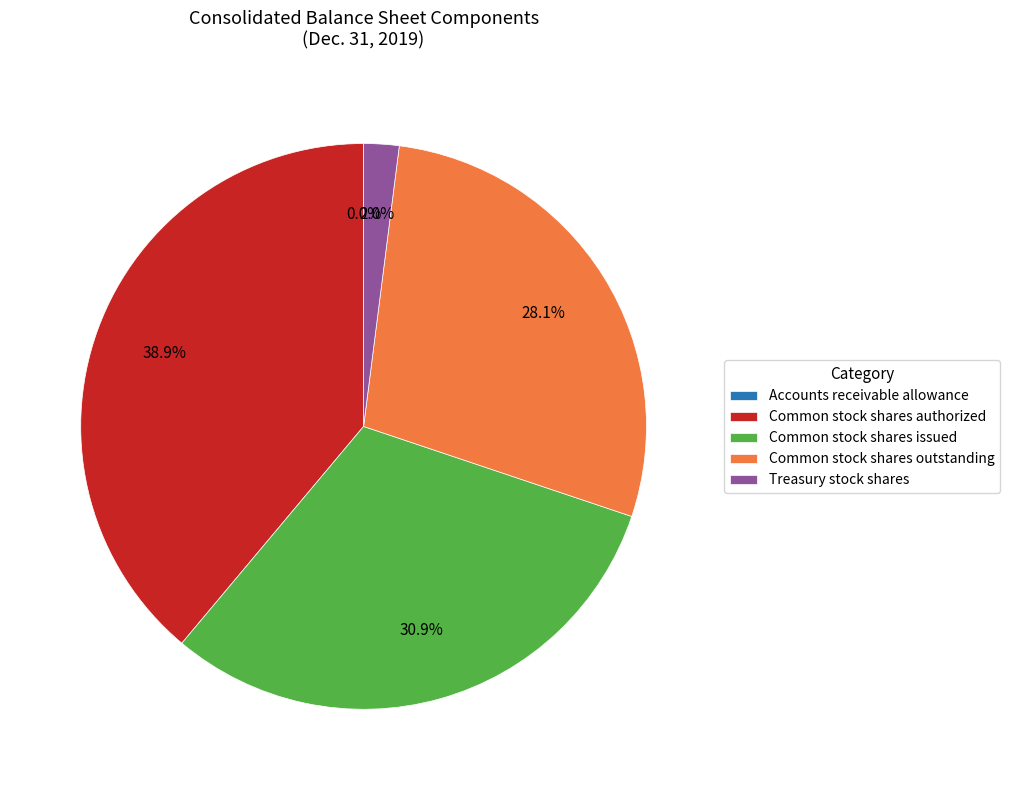

Which has a higher value, Common stock shares issued or Treasury stock shares?

Common stock shares issued